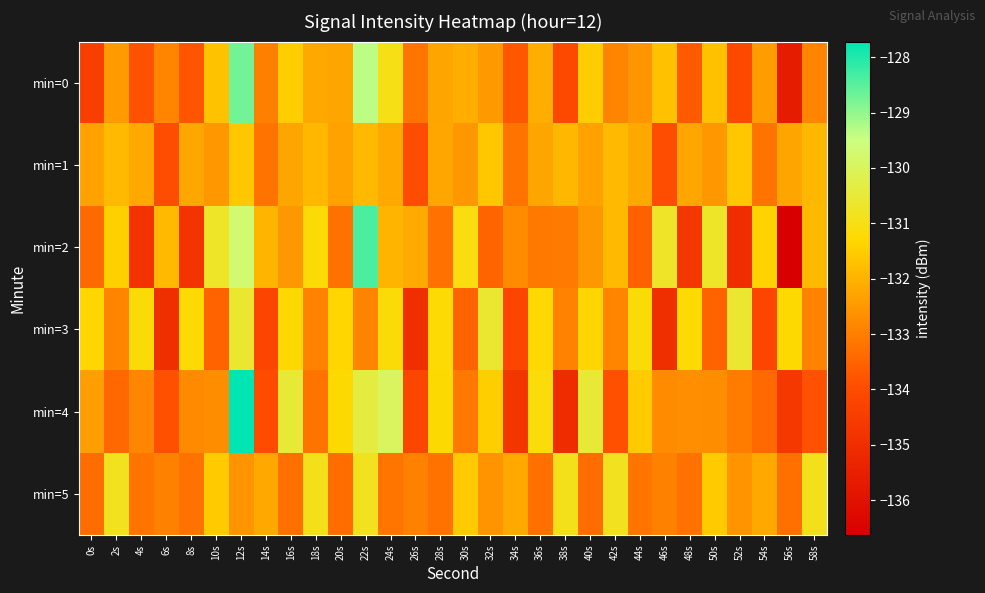

Which series changed the most between 48s and 50s?

min=2